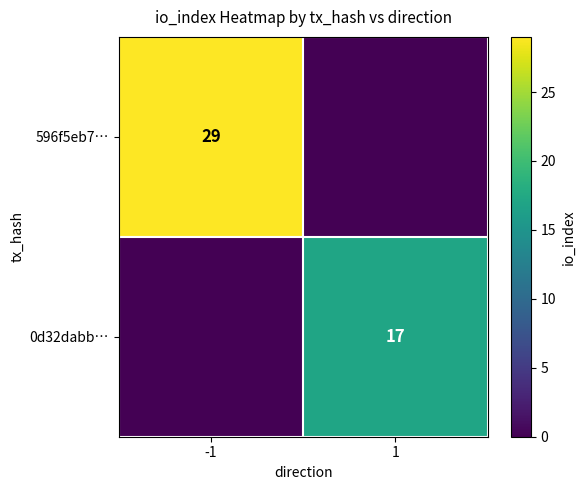

True or false: 596f5eb7… has a value of 17 at -1.

False